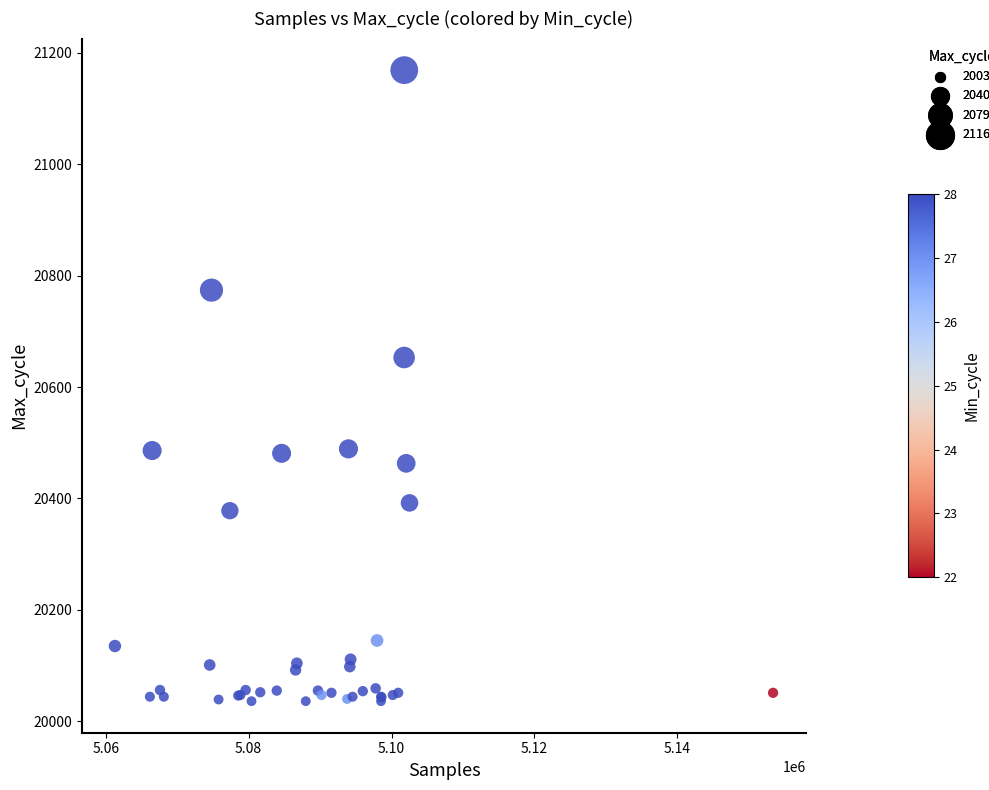

What Y value in the scatter plot is closest to 20602?

20653